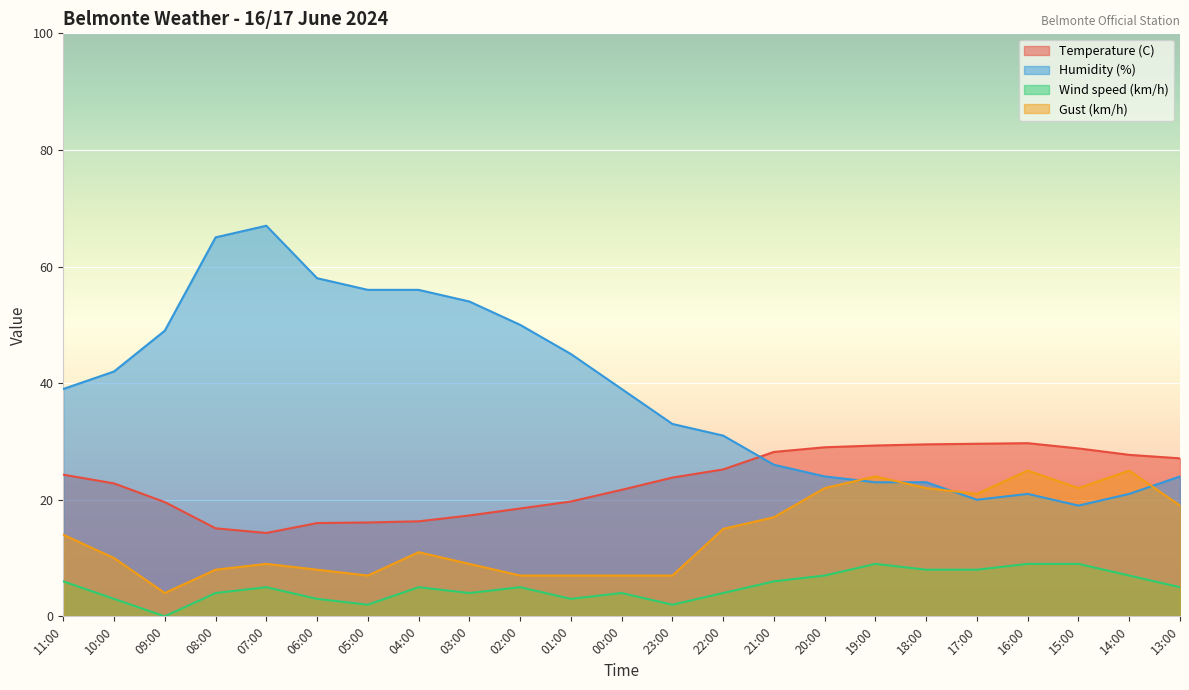

How many categories are shown in the chart?

23